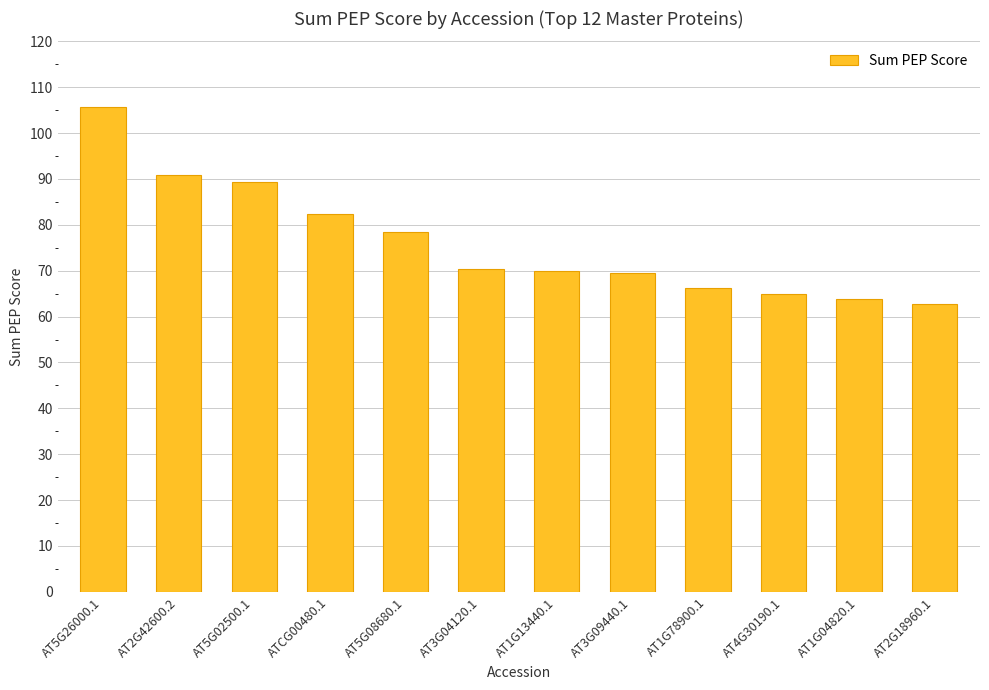

At which label does the data first exceed 70?

AT5G26000.1